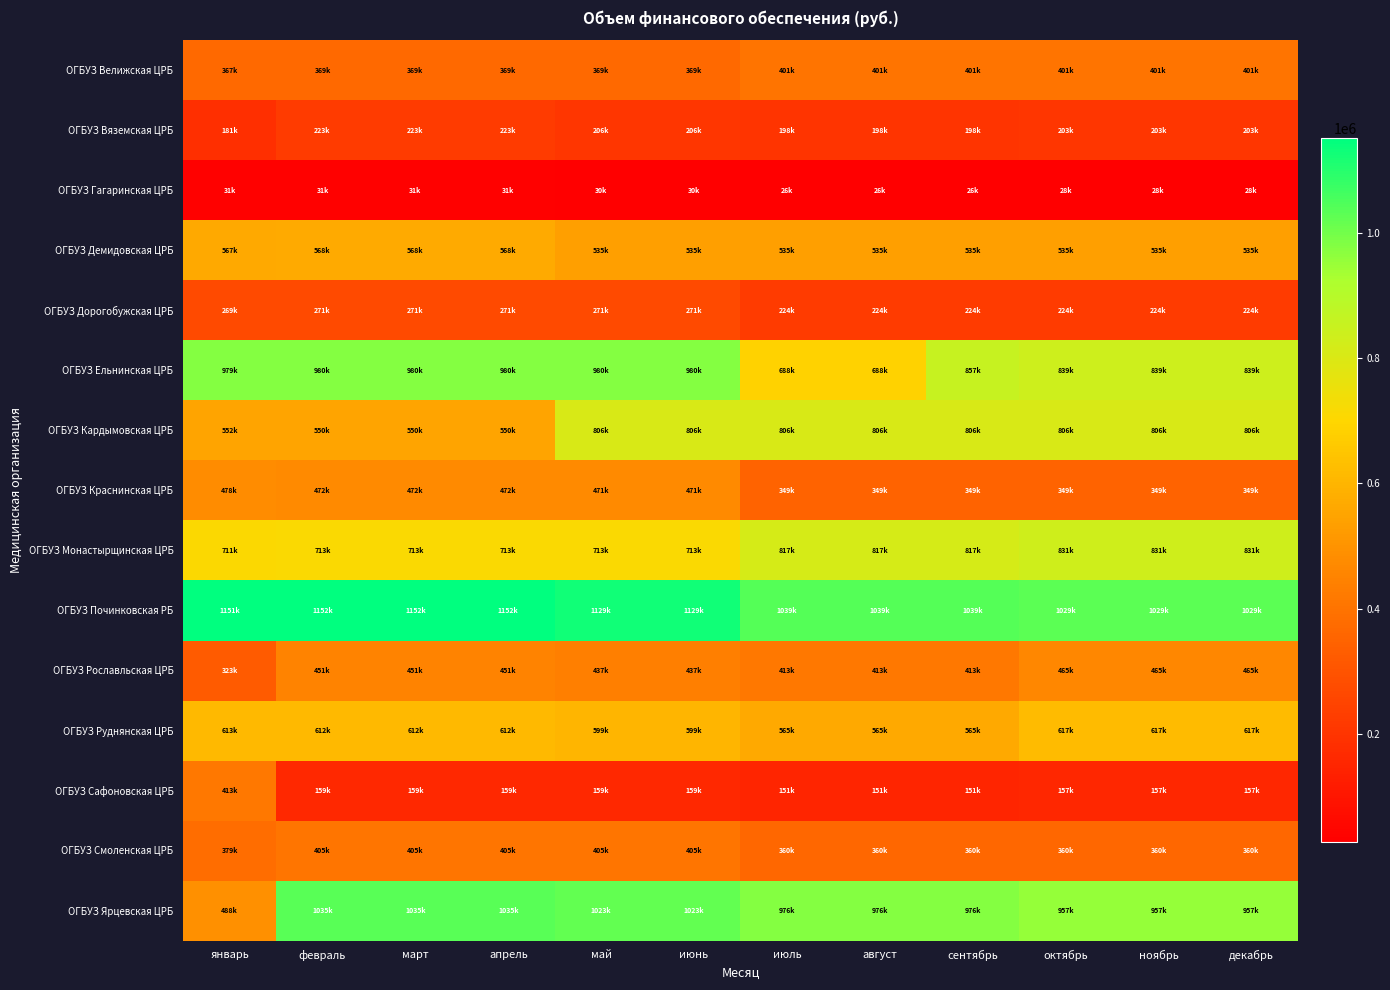

How many data points does each series have?

12